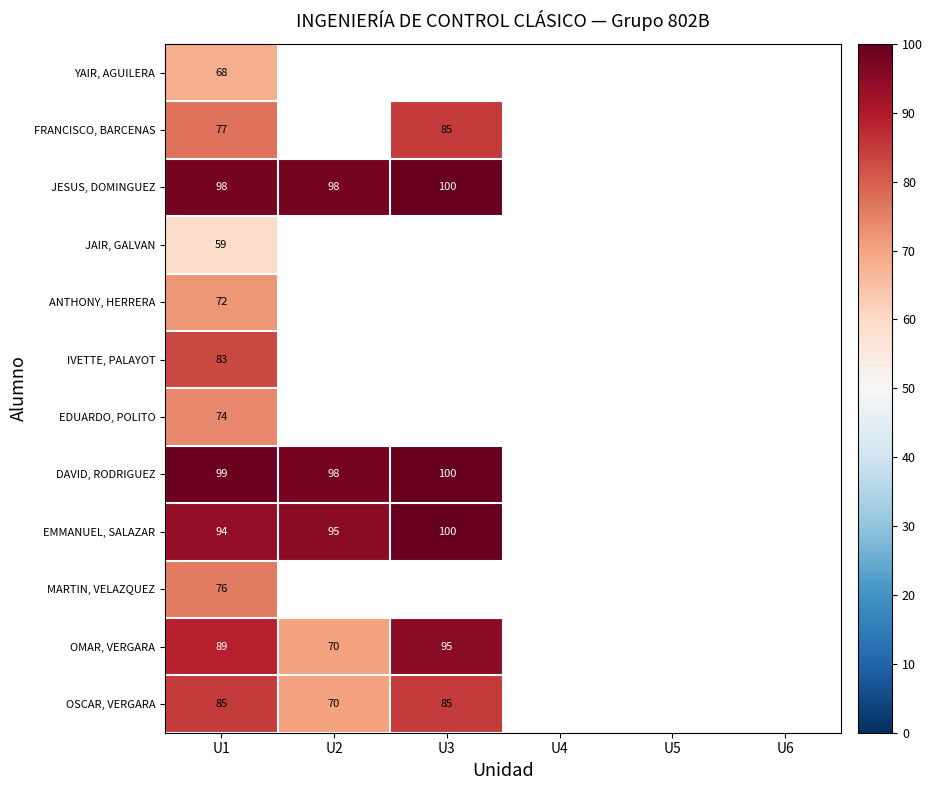

What is the smallest value displayed?

59.0